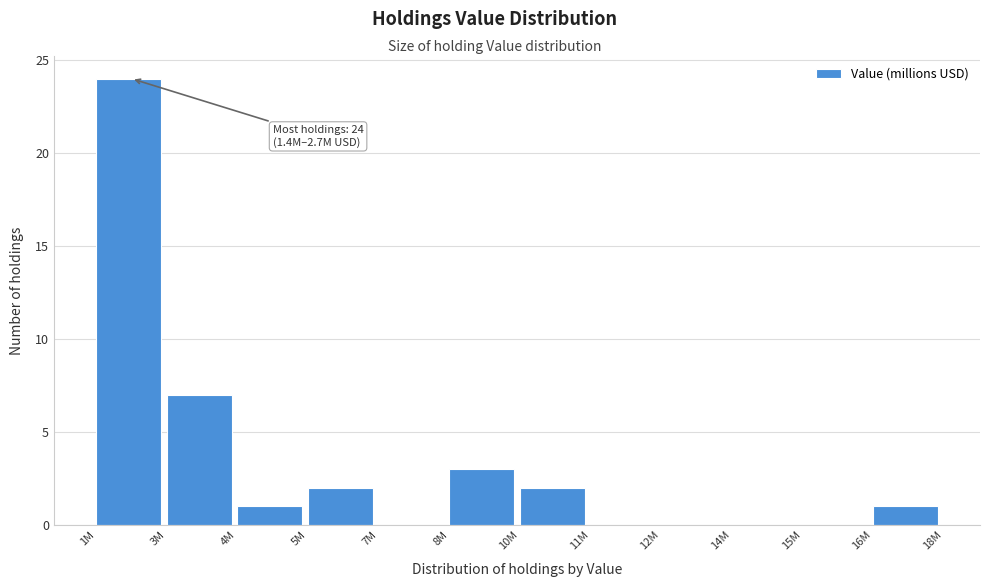

Reading left to right, list all the values displayed in this chart.

1M=24	3M=7	4M=1	5M=2	7M=0	8M=3	10M=2	11M=0	12M=0	14M=0	15M=0	16M=1